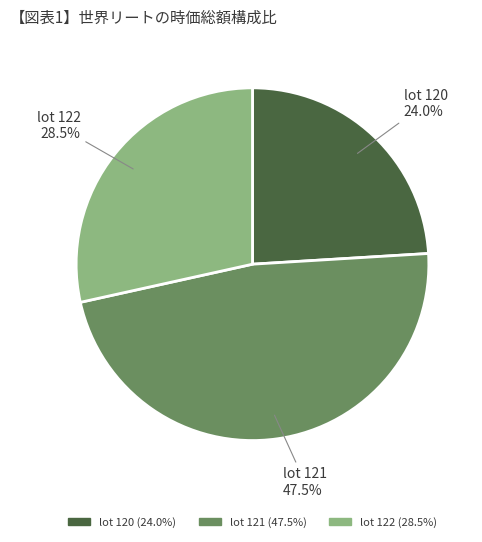

Is there a majority slice in this chart?

No